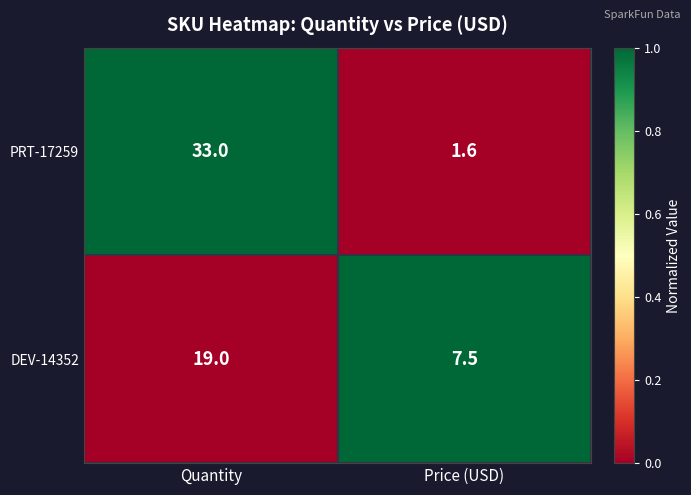

Read the DEV-14352 value at Quantity.

19.0